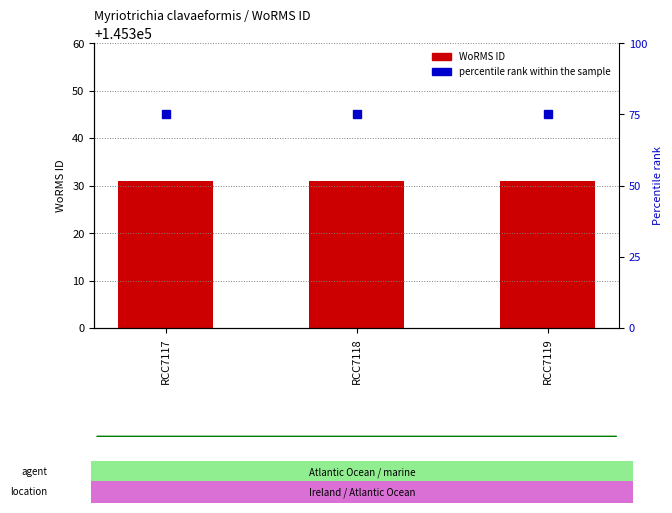

Rank the series by their maximum value, from lowest to highest.

percentile rank within the sample, WoRMS ID